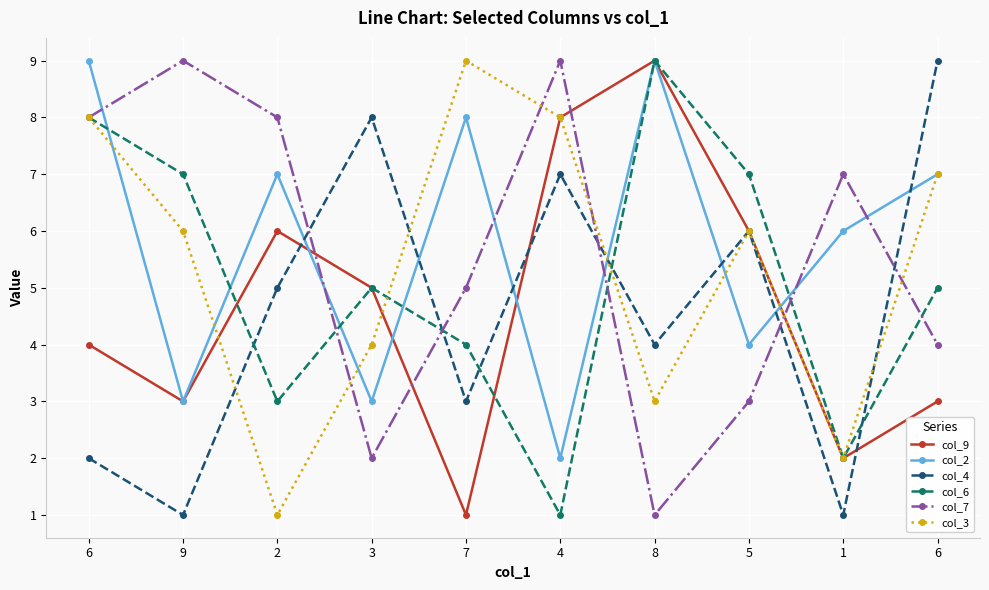

Is it true that col_4 equals 1 at 6?

False